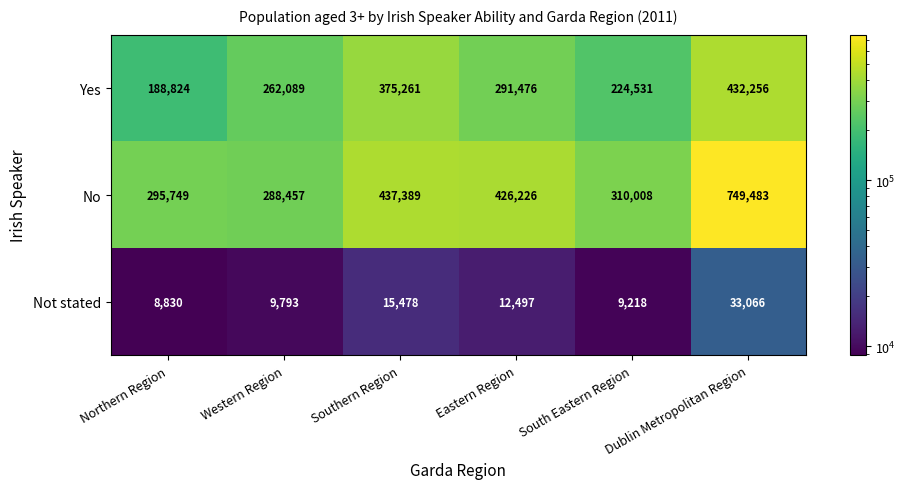

At which label does Yes reach its peak?

Dublin Metropolitan Region